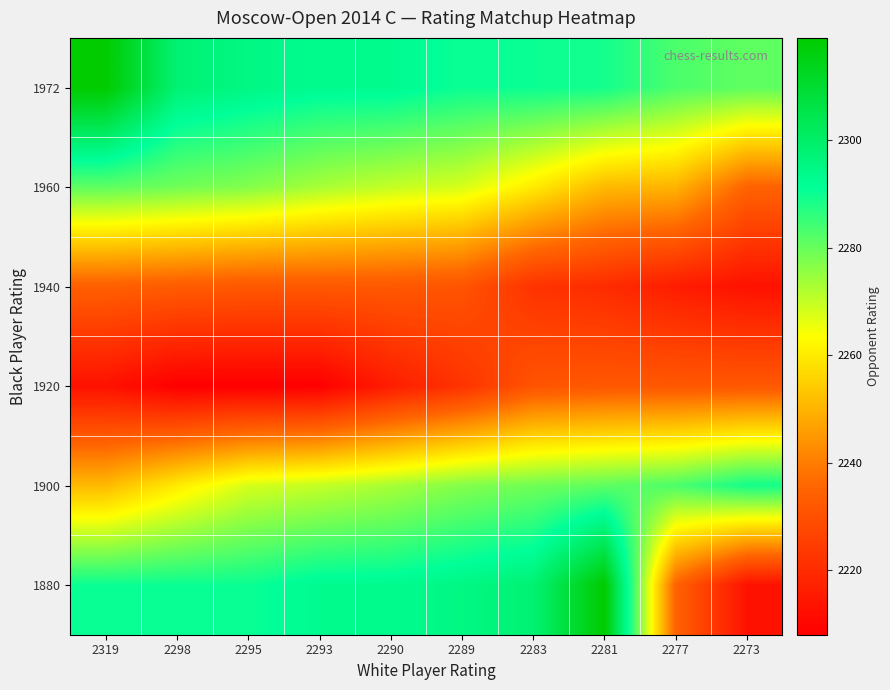

What is the difference between the highest and lowest values at 2290?

77